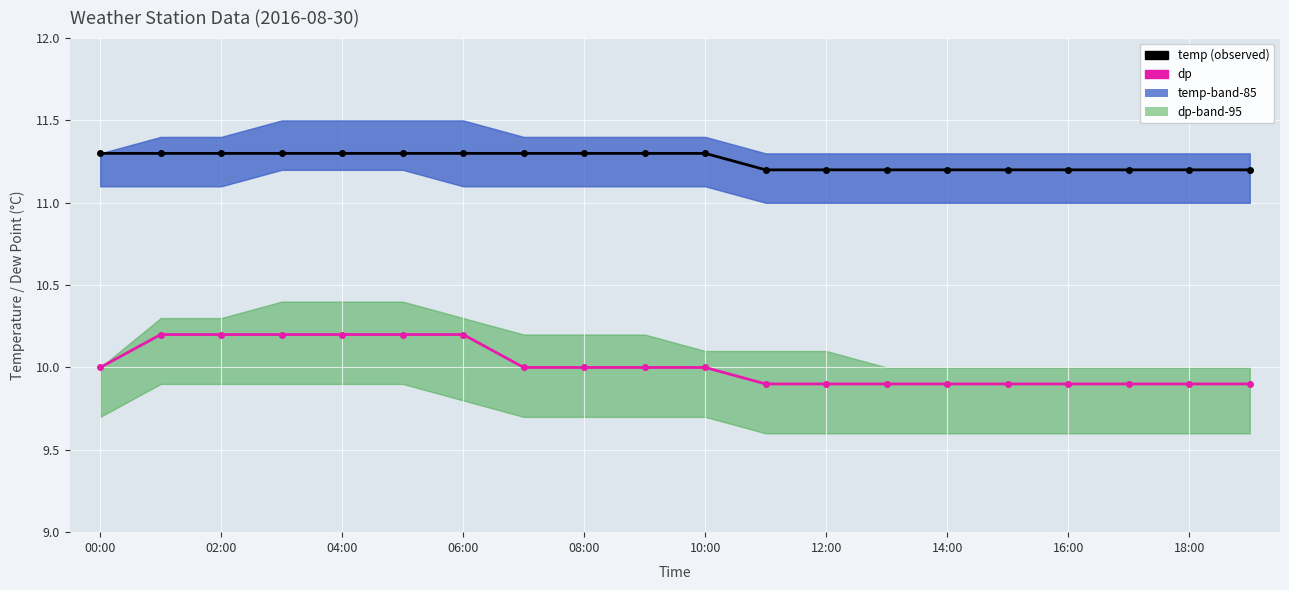

How many lines are shown in the chart?

2